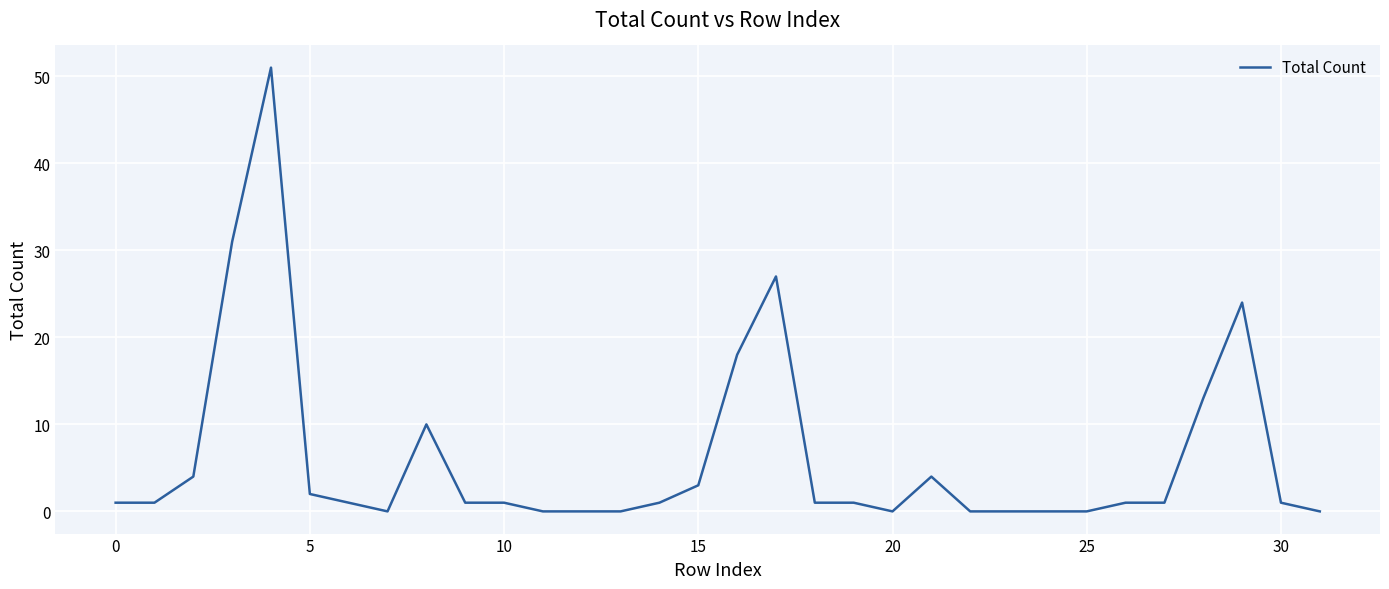

What is the maximum value shown in the chart?

51